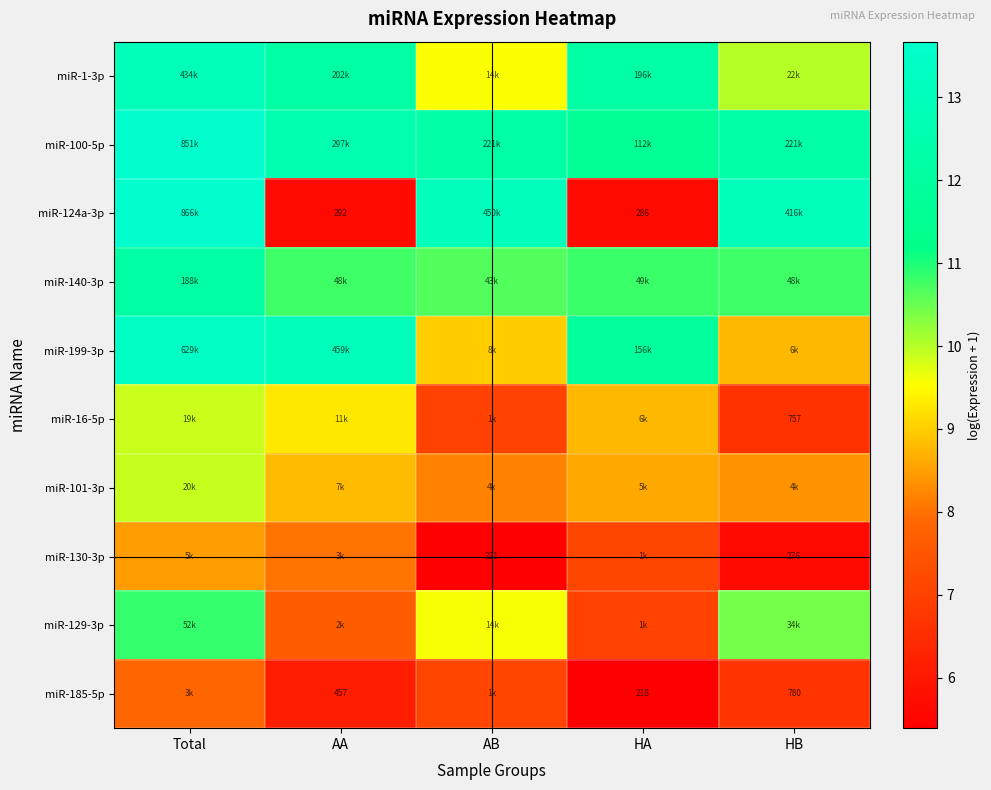

Between AB and AA, which is larger?

AA